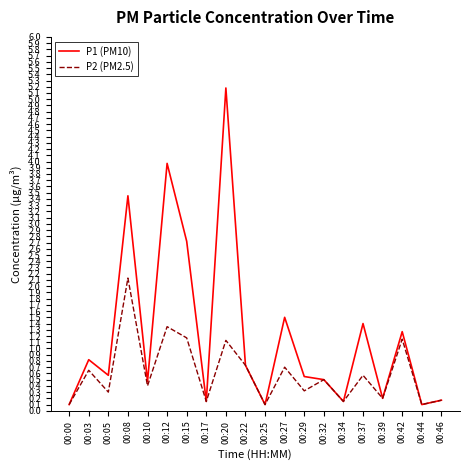

How many categories are shown in the chart?

20